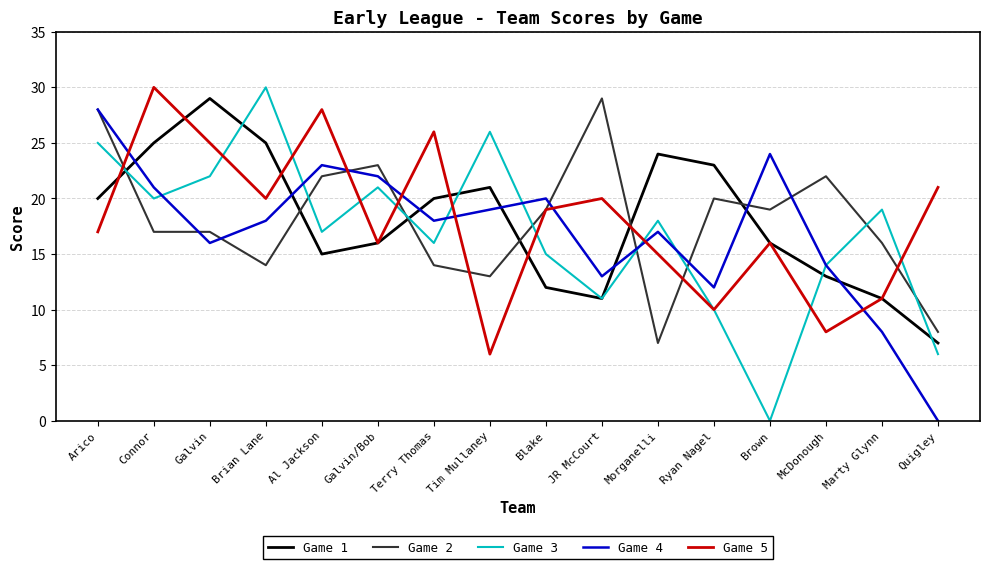

What is the spread (max minus min) of values at Arico?

11